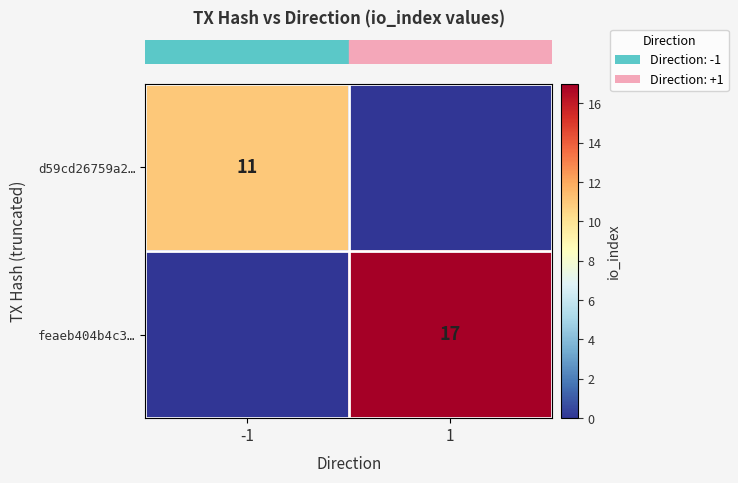

Where is row_0 nearest to the value 5?

1